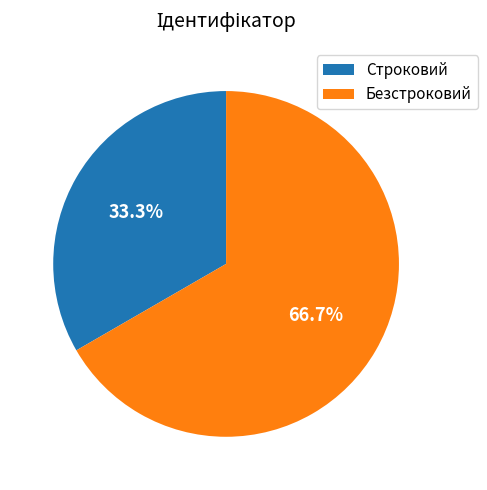

Between Строковий and Безстроковий, which is larger?

Безстроковий